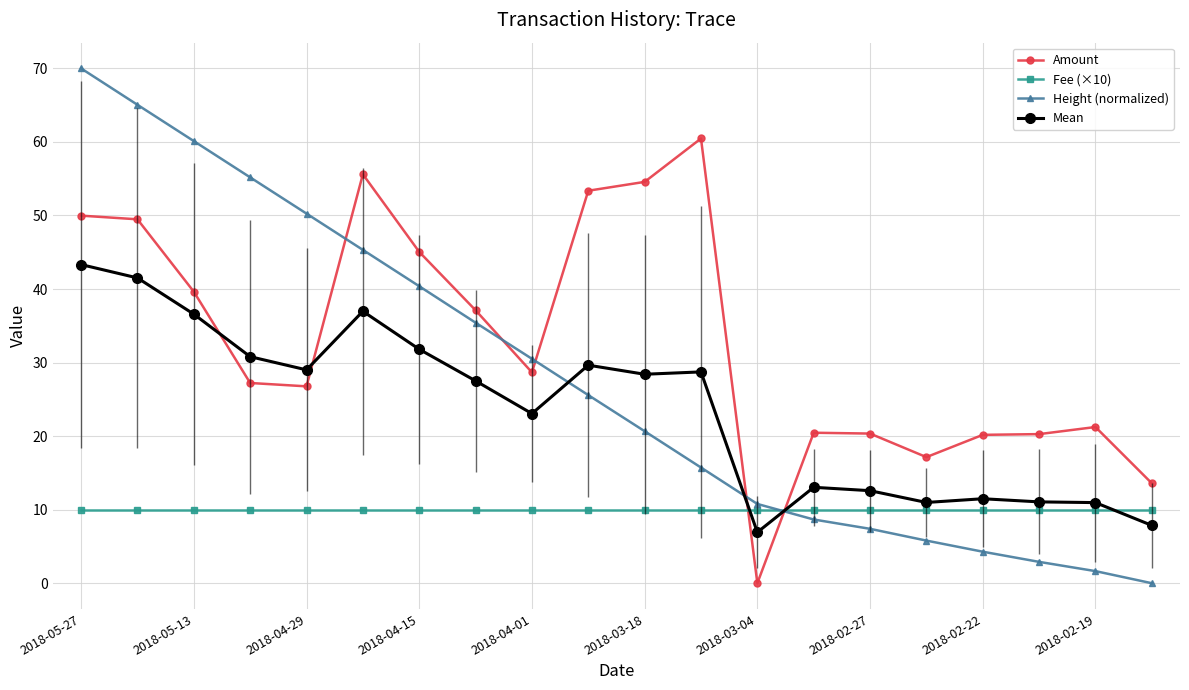

Which series ends up on top after the final intersection of Mean and Height (normalized)?

Mean